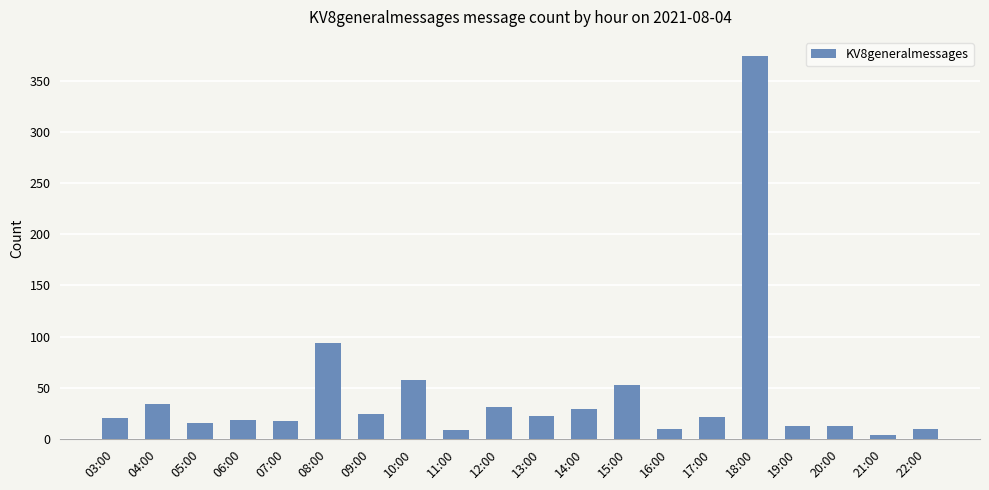

Between 22:00 and 13:00, which is larger?

13:00